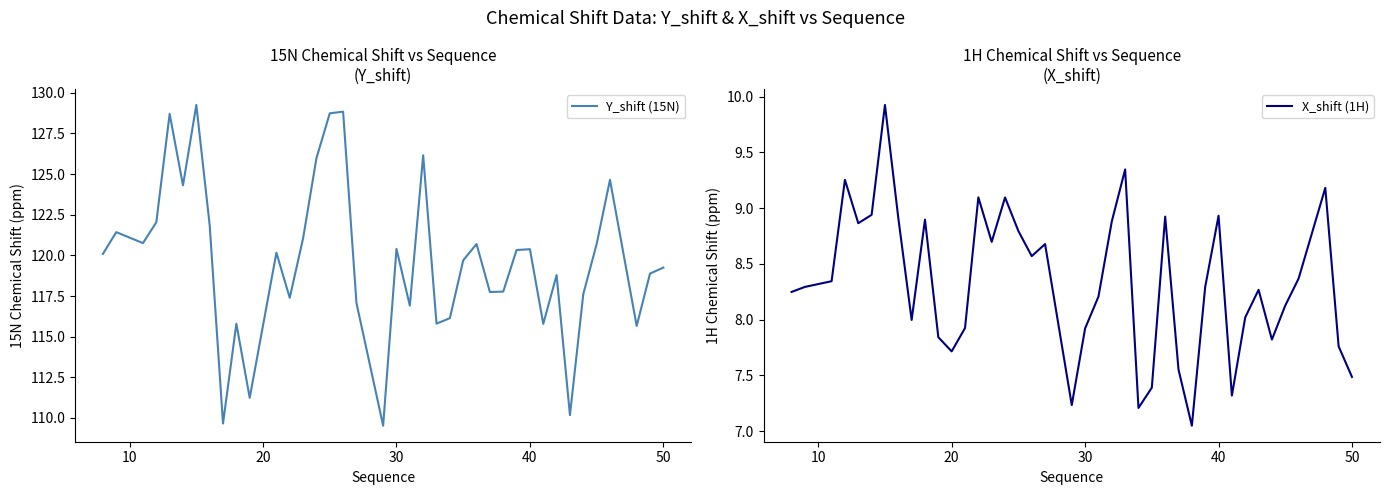

The value of Y_shift (15N) at 40 is 57.6. True or false?

False